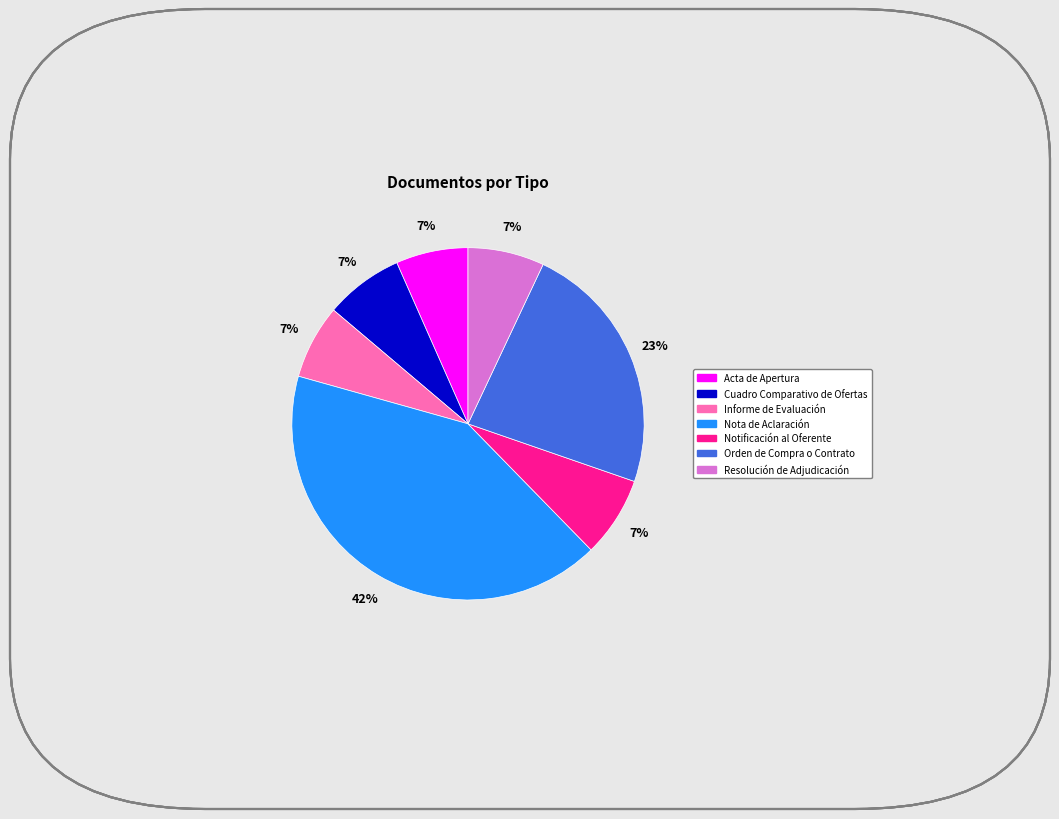

To the nearest percent, what is the difference between the largest and smallest slice percentages?

35%